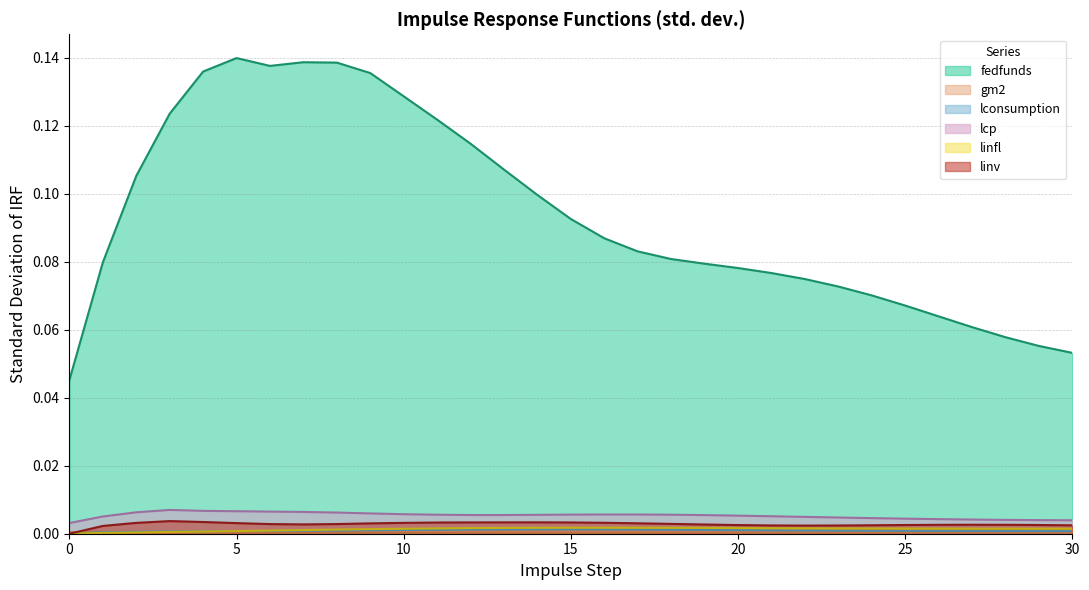

How many interior local valleys does the stdoirf_gm2 series have?

1